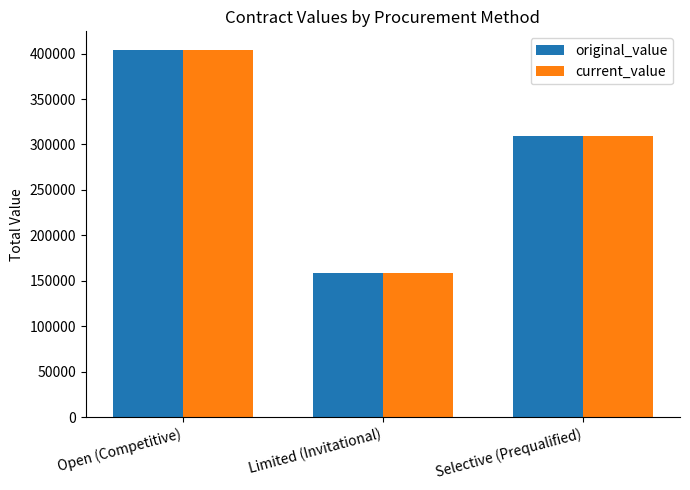

What is the difference between the maximum and minimum values in the original_value series?

245499